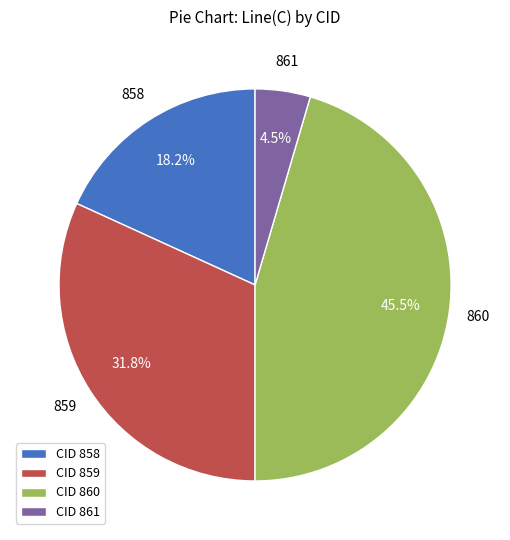

Count the number of slices in the pie.

4